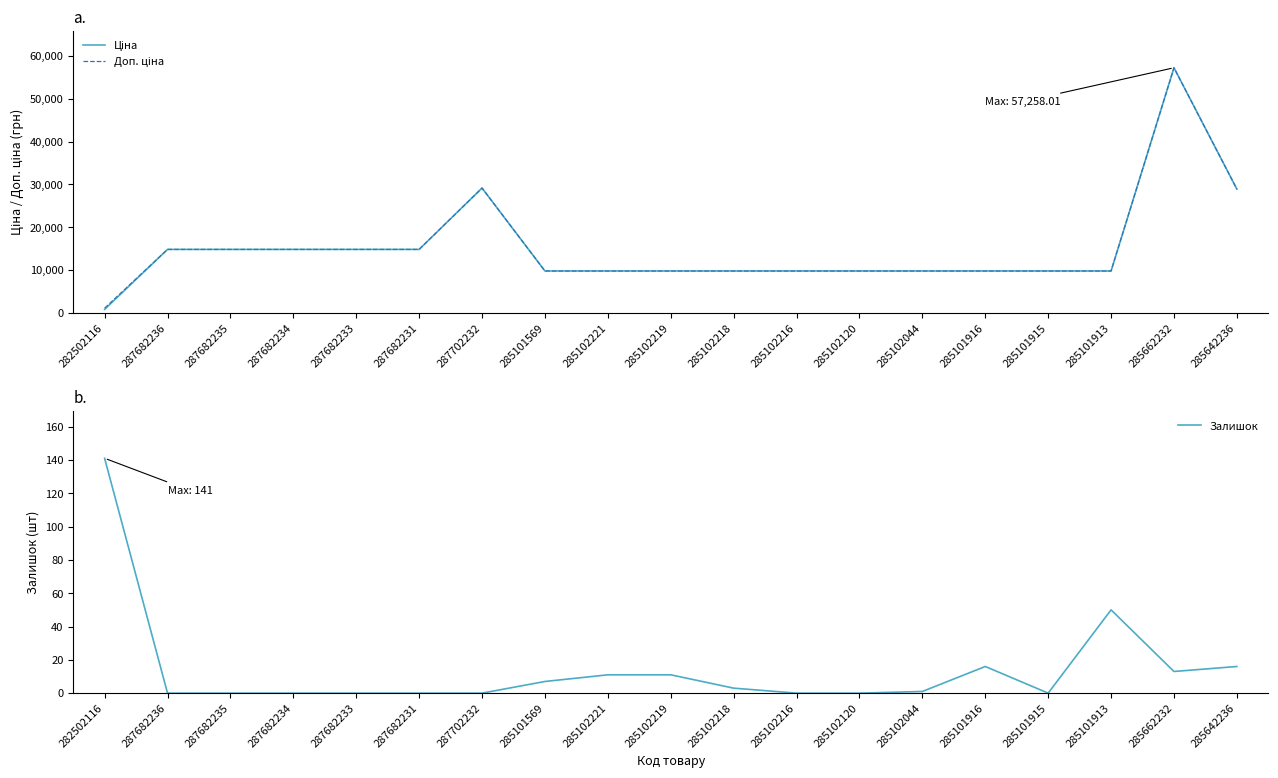

True or false: Доп. ціна and Залишок intersect in this chart.

False